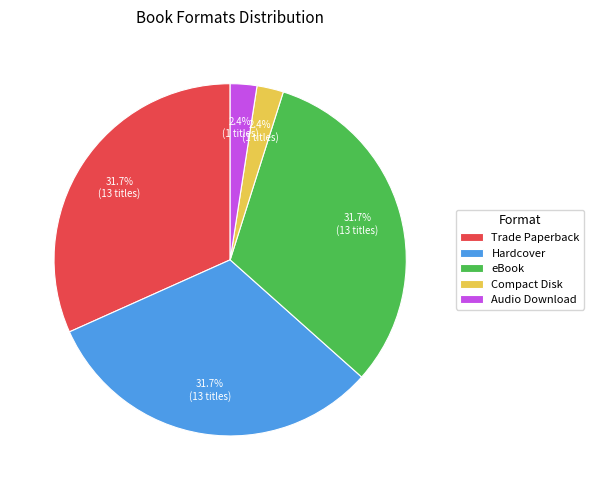

Approximately how many times larger is the value at eBook compared to Trade Paperback?

1.0